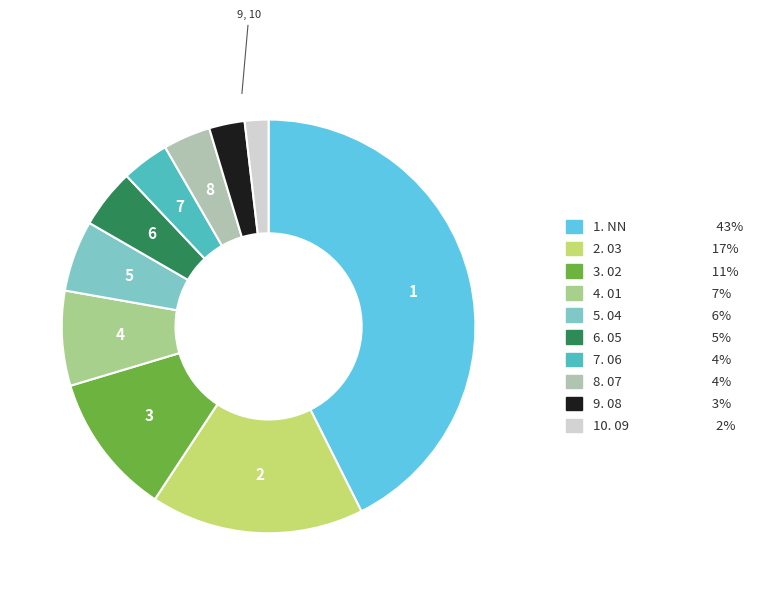

How many slices are in this pie chart?

10